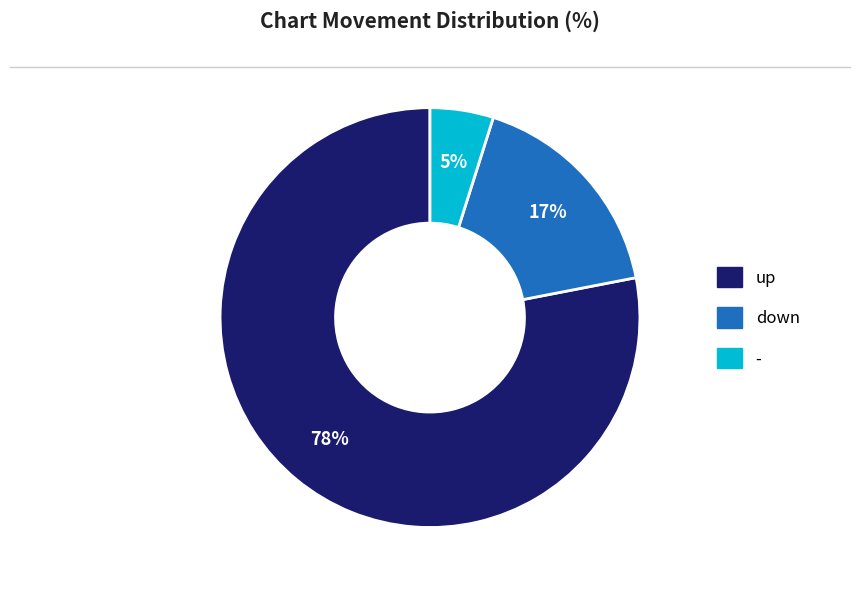

Between - and up, which is larger?

up